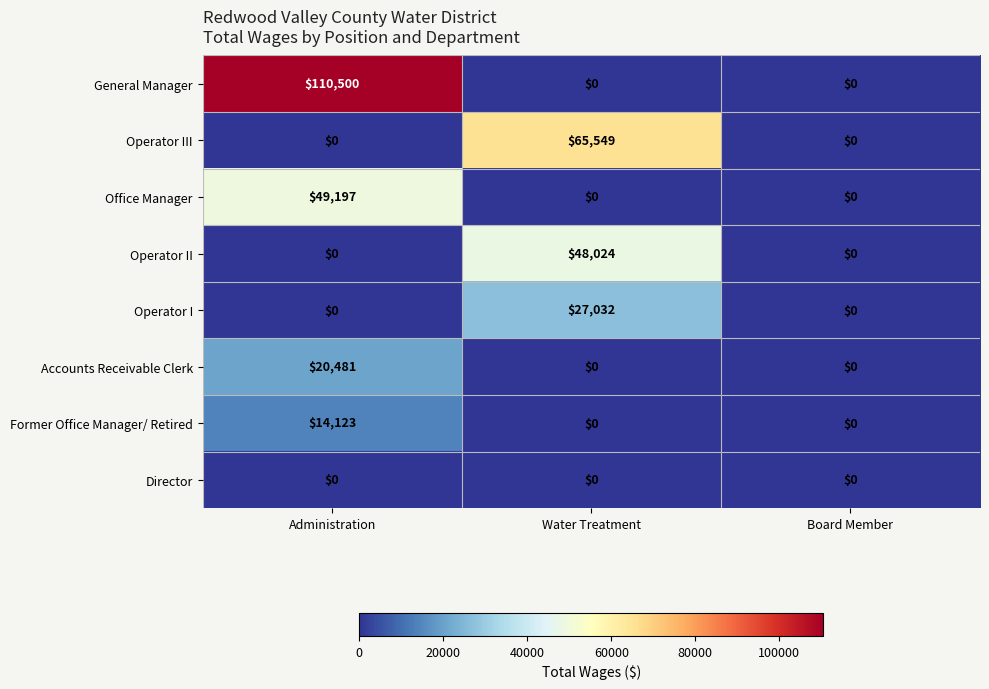

The value of Office Manager at Administration is 32518. True or false?

False